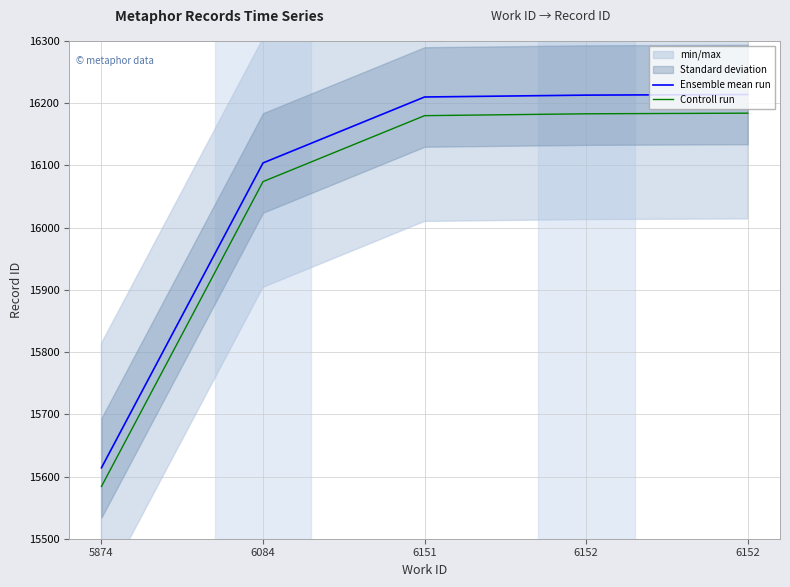

What is the average value of the Controll run series?

16041